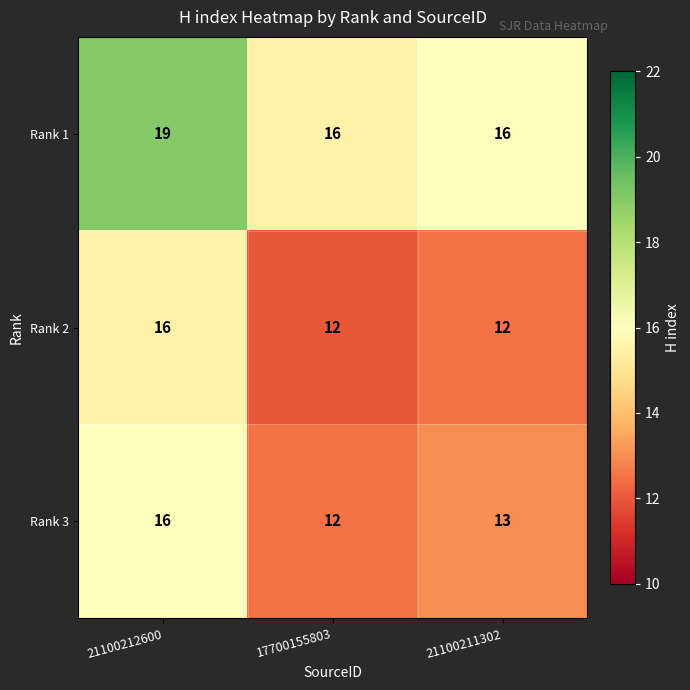

What is the minimum value for Rank 2?

12